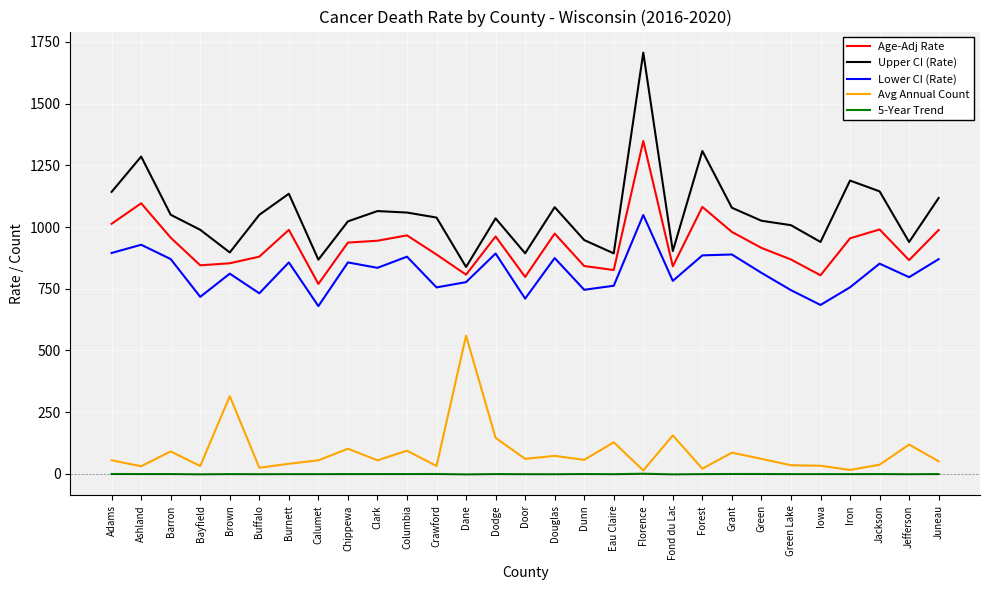

What is the maximum value shown in the chart?

1706.8